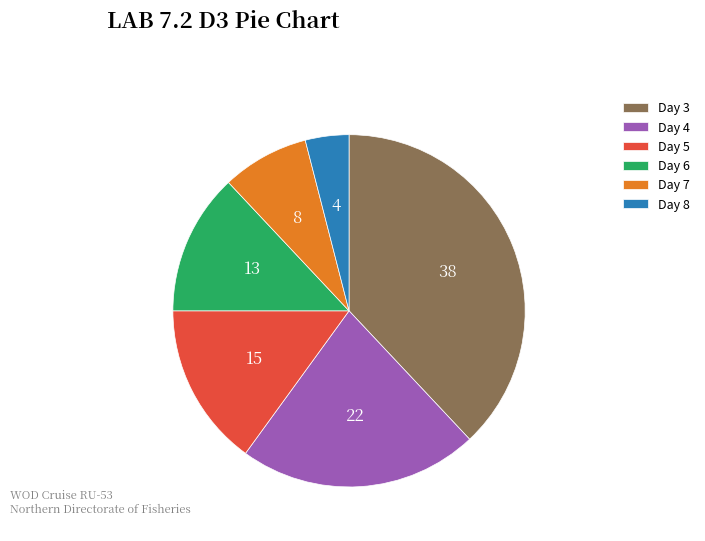

Approximately how many times larger is the value at Day 3 compared to Day 4?

1.7